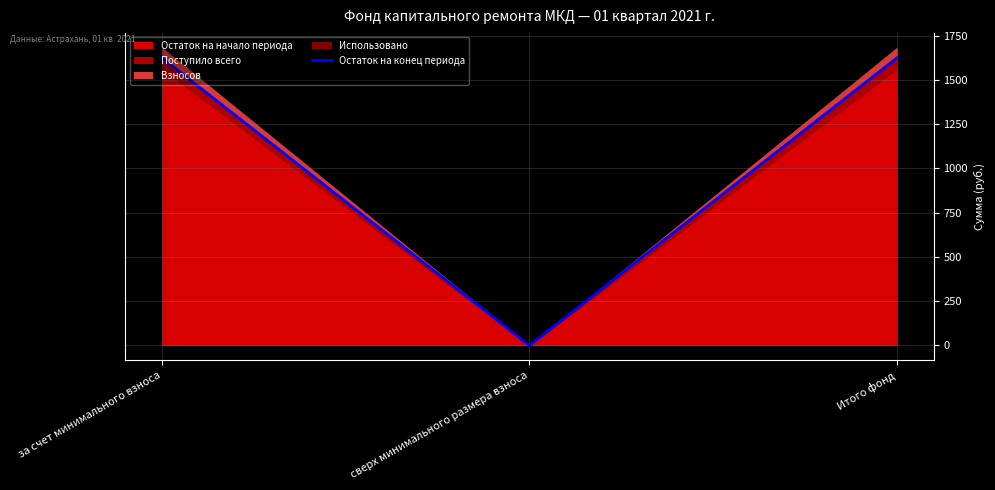

How many lines are shown in the chart?

1